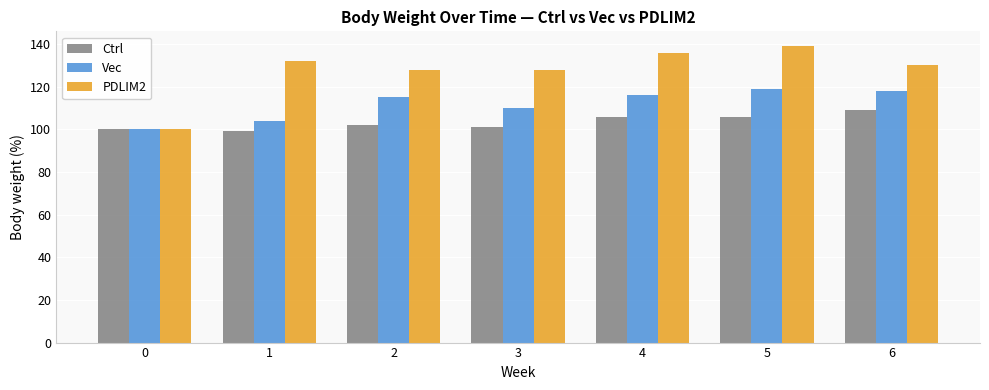

Reading left to right, list all the values displayed in this chart.

Ctrl: 100	99	102	101	106	106	109
Vec: 100	104	115	110	116	119	118
PDLIM2: 100	132	128	128	136	139	130